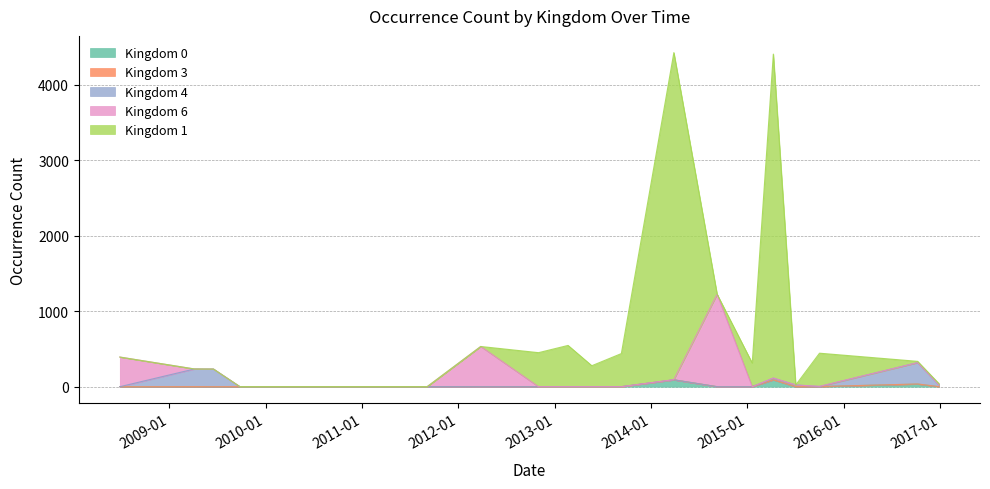

Rank the series by their maximum value, from lowest to highest.

kingdom_3, kingdom_0, kingdom_4, kingdom_6, kingdom_1